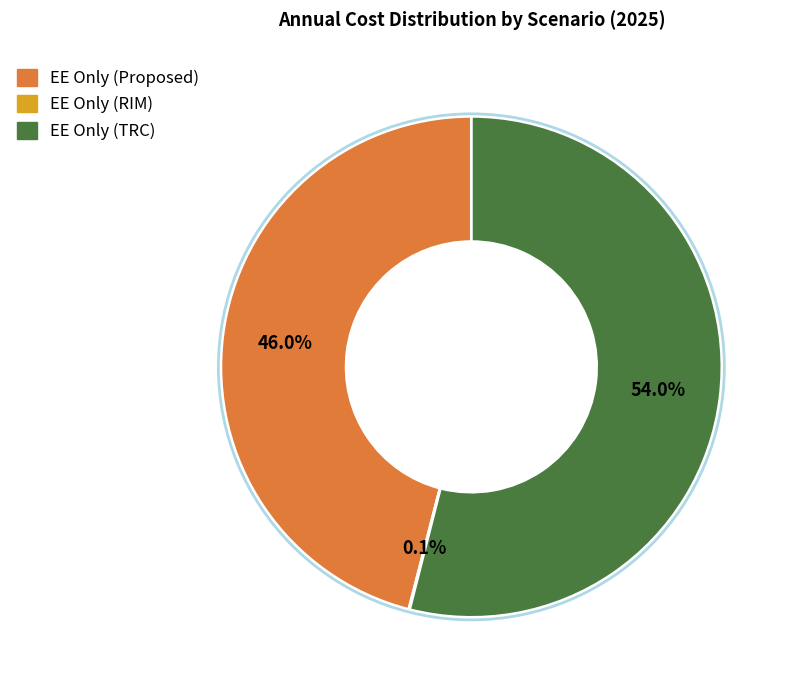

Between EE Only (TRC) and EE Only (Proposed), which is larger?

EE Only (TRC)